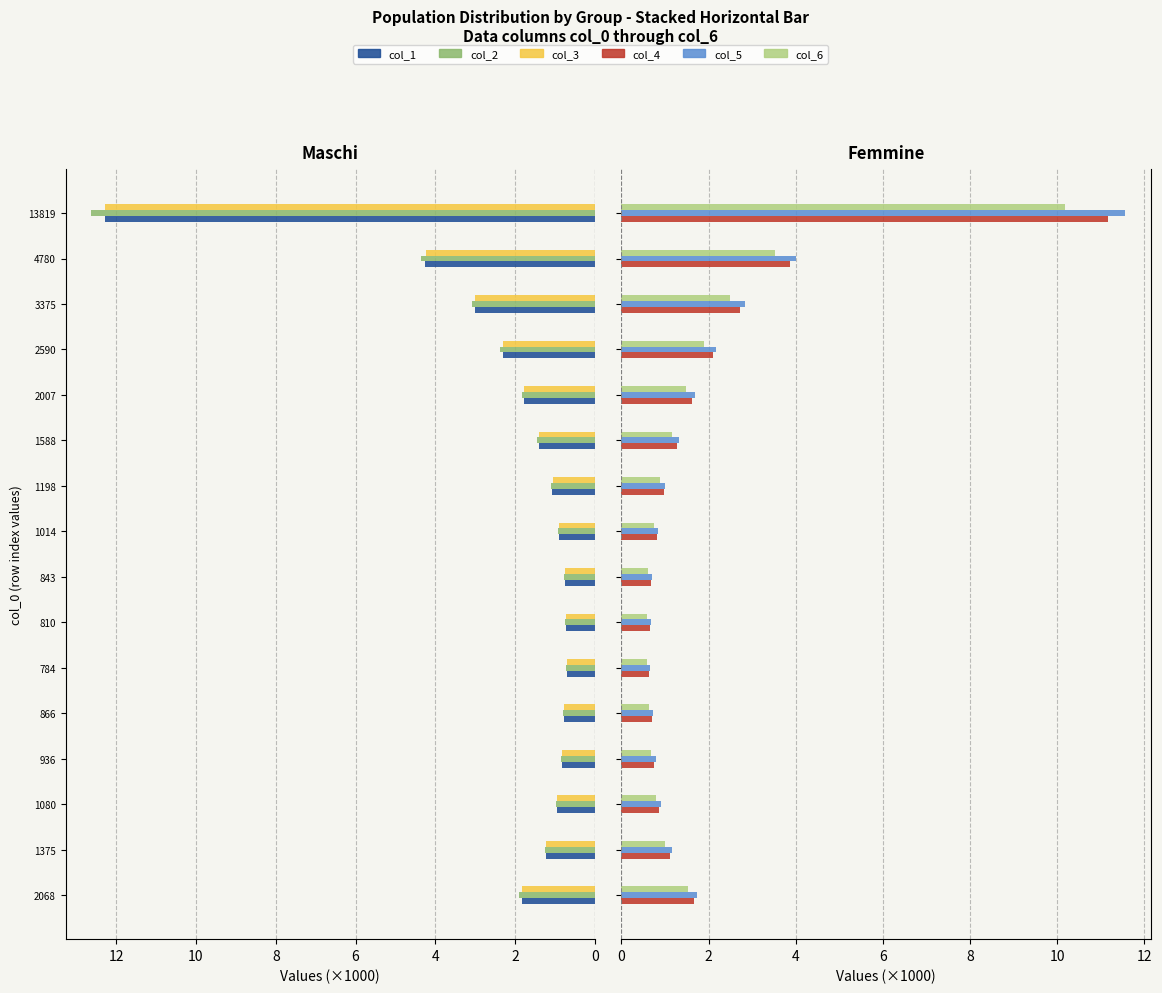

At 1014, list the series in order from smallest to largest.

col_6, col_4, col_5, col_3, col_1, col_2